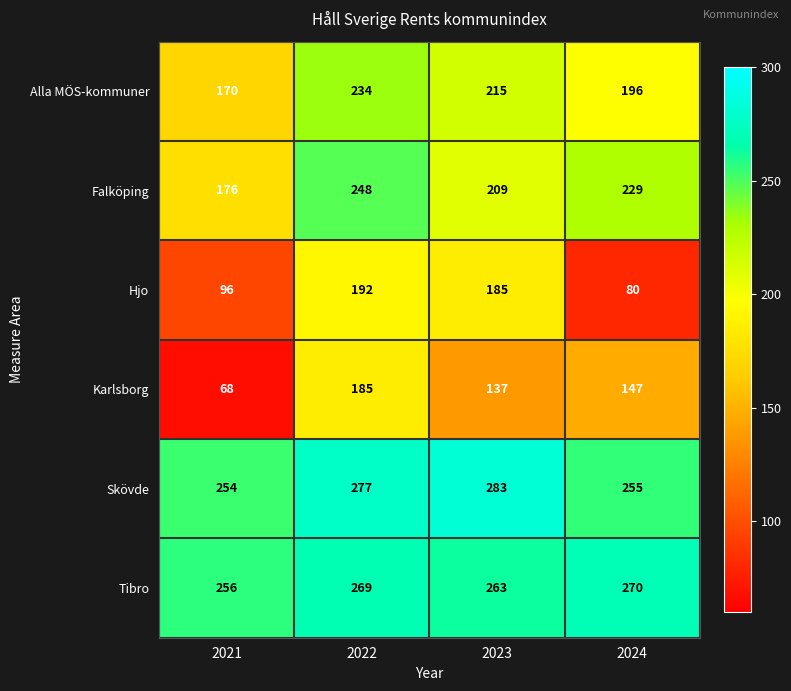

Is it true that Alla MÖS-kommuner equals 215 at 2023?

True